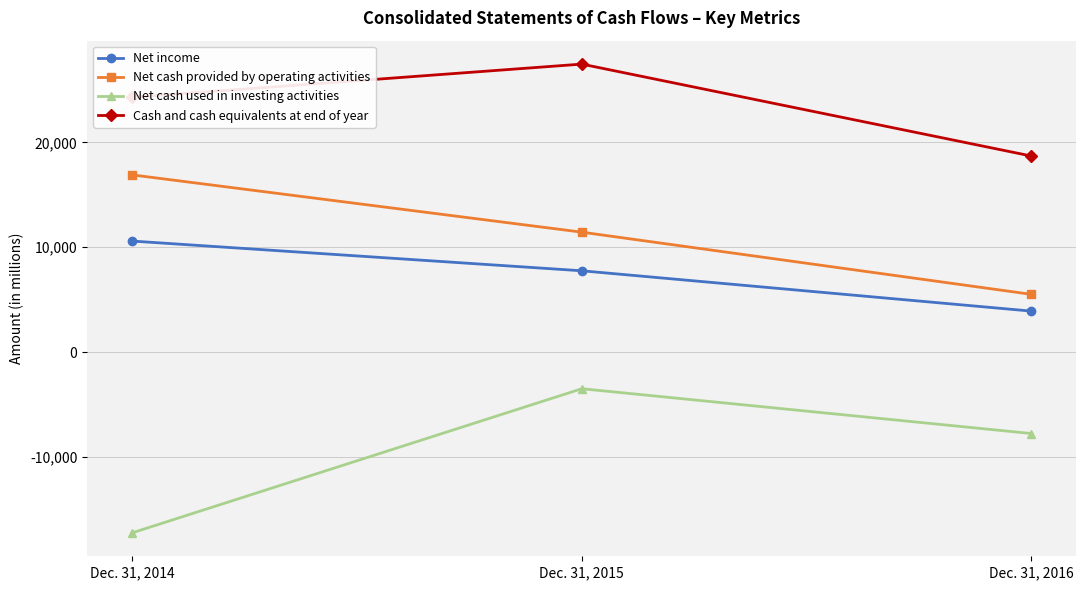

What is the greatest value displayed?

27451